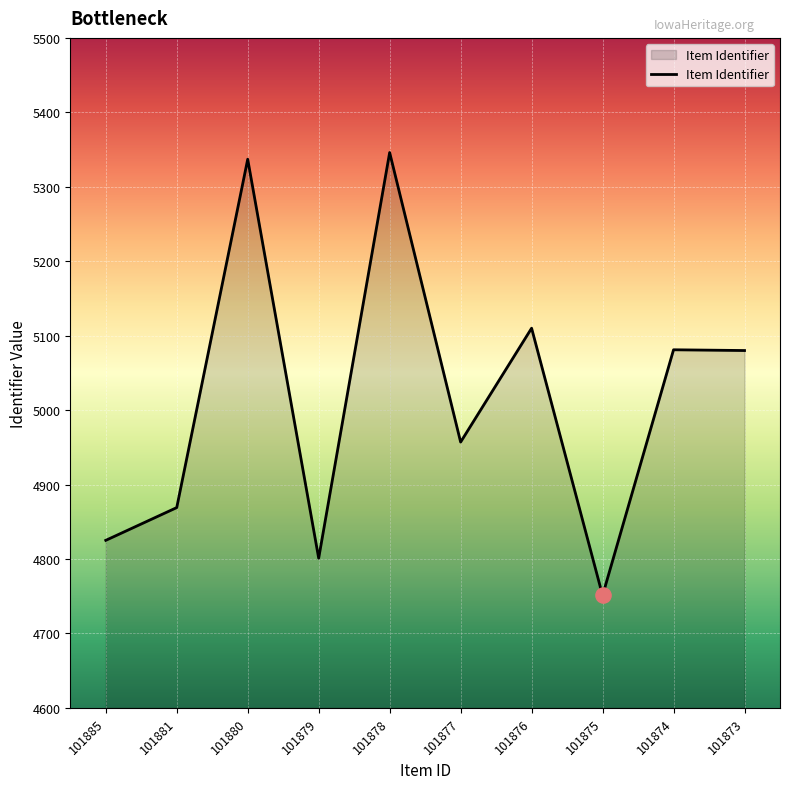

Between 101875 and 101877, which is larger?

101877